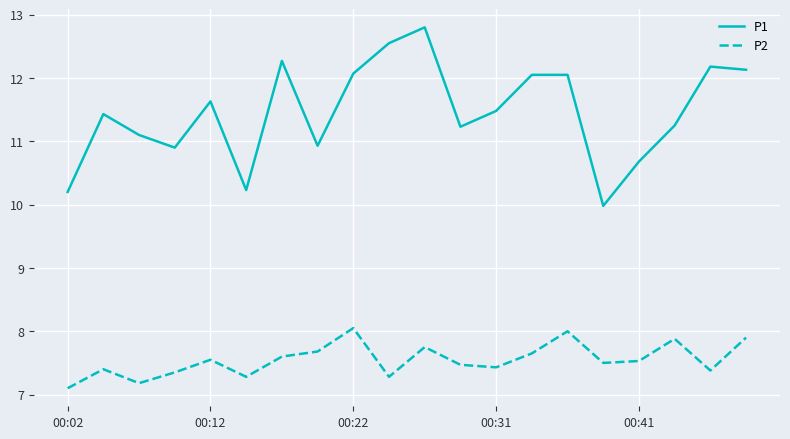

True or false: P1 and P2 cross at least once.

False